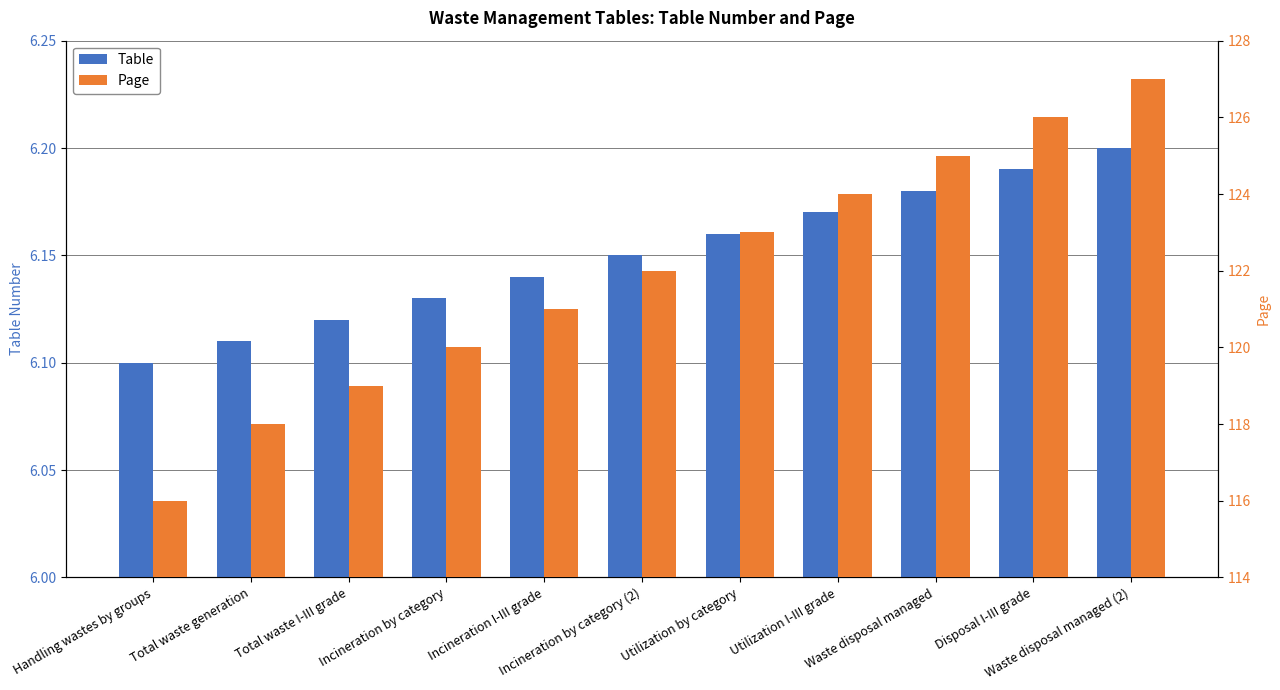

What is the sum of all Table values?

67.7